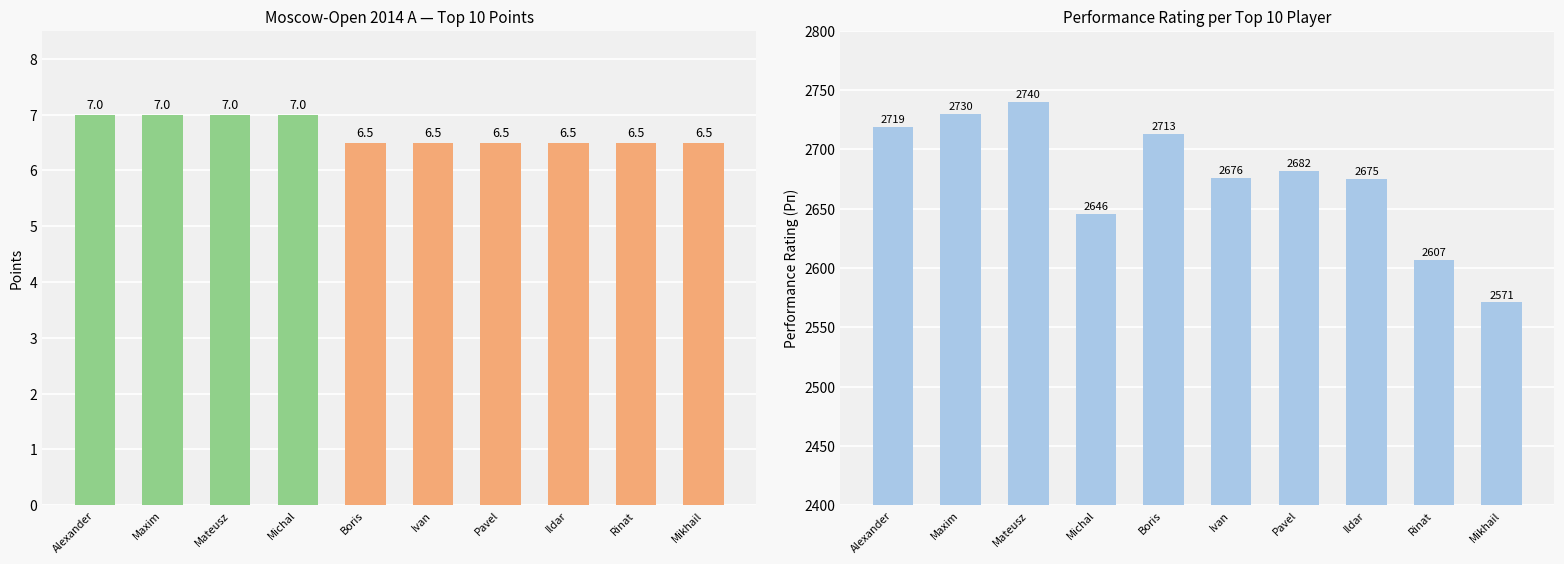

What is the sum of the Points values at Ildar and Boris?

13.0